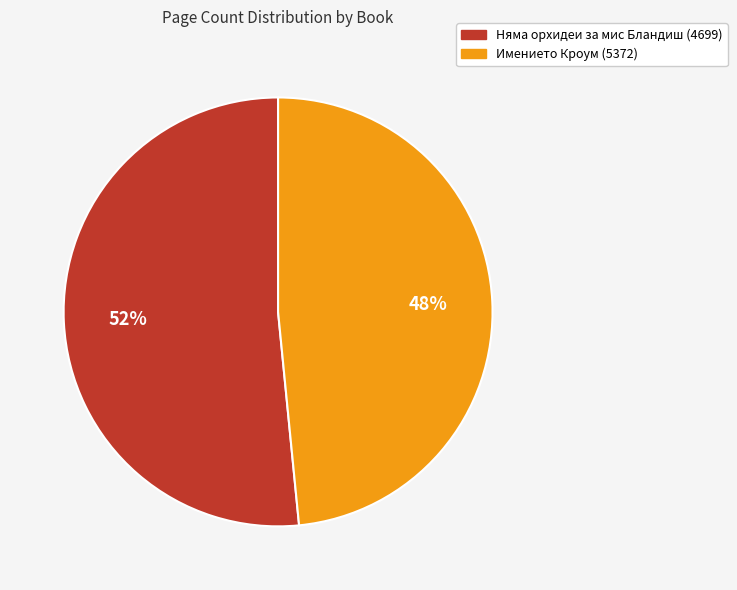

Count the number of slices in the pie.

2